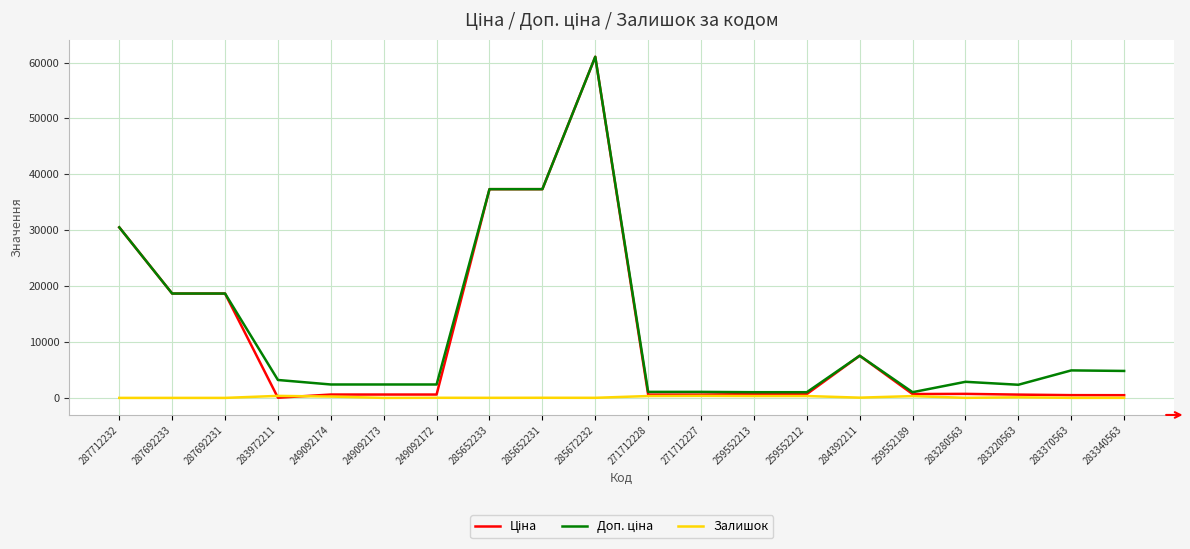

Is it true that Залишок equals 12.0 at 285652233?

True